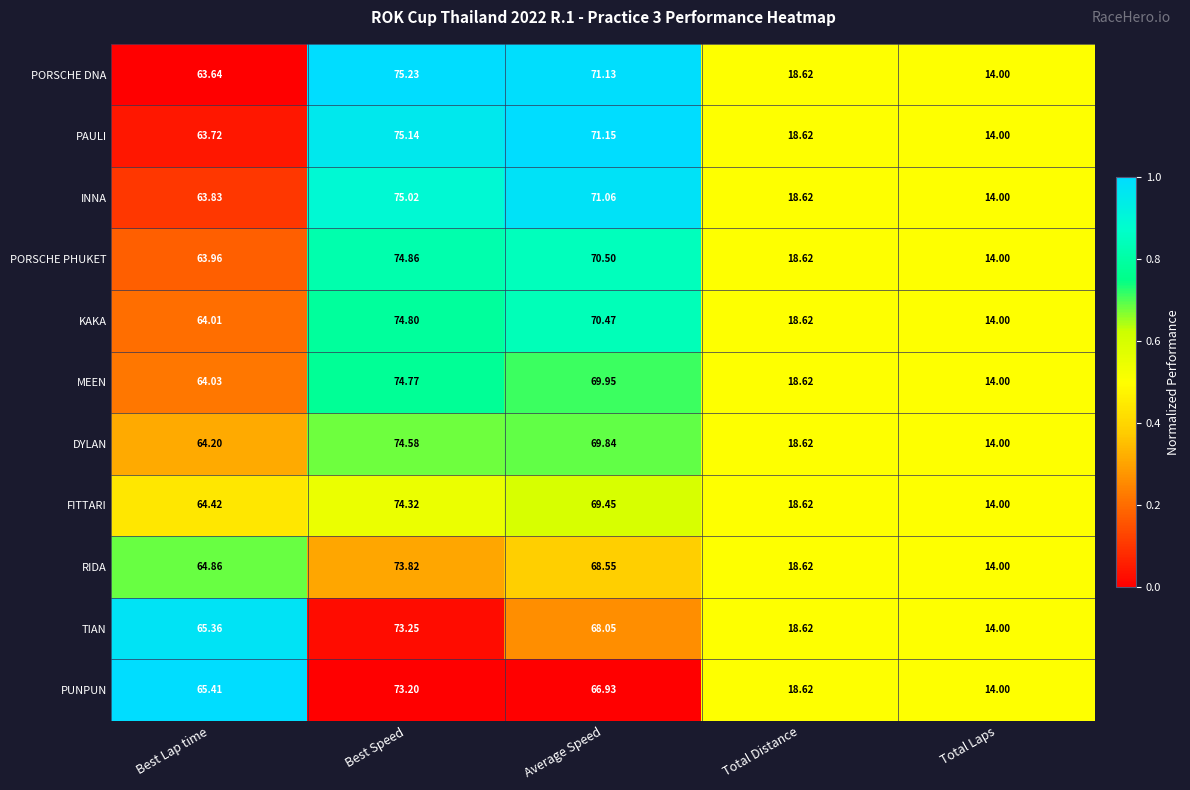

Rank the series at Best Lap time from highest to lowest value.

PUNPUN, TIAN, RIDA, FITTARI, DYLAN, MEEN, KAKA, PORSCHE PHUKET, INNA, PAULI, PORSCHE DNA